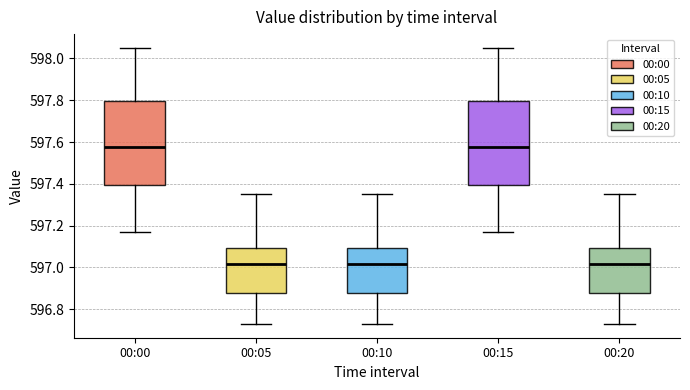

Reading left to right, transcribe this box plot: for each box, give where its median line is, the range the box spans, and where its two whiskers end, as read against the y-axis. The values are not printed on the chart, so give them approximately, as read against the axis.

00:00: median 597.58, box 597.40 to 597.80, whiskers 597.18 to 598.06
00:05: median 597.02, box 596.88 to 597.10, whiskers 596.74 to 597.36
00:10: median 597.02, box 596.88 to 597.10, whiskers 596.74 to 597.36
00:15: median 597.58, box 597.40 to 597.80, whiskers 597.18 to 598.06
00:20: median 597.02, box 596.88 to 597.10, whiskers 596.74 to 597.36